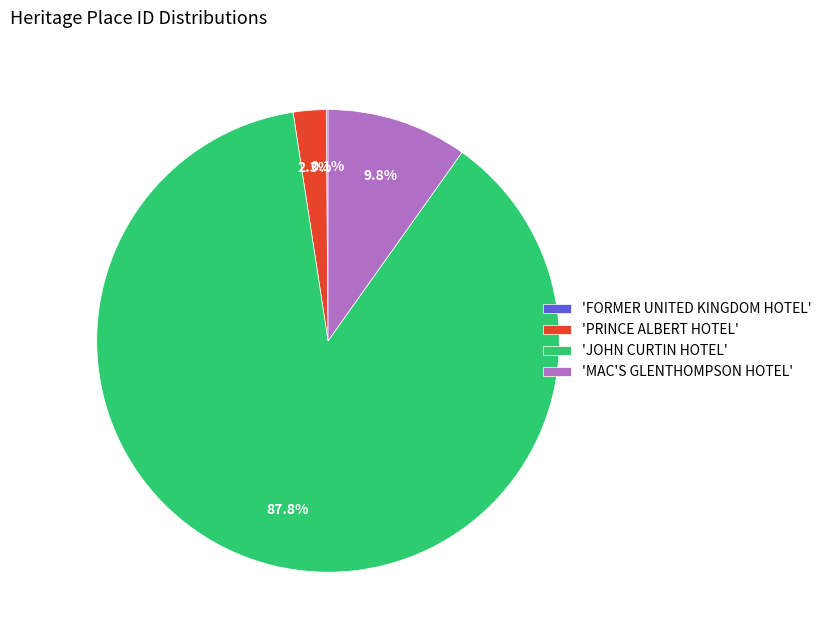

What is the largest slice in the pie chart?

'JOHN CURTIN HOTEL'